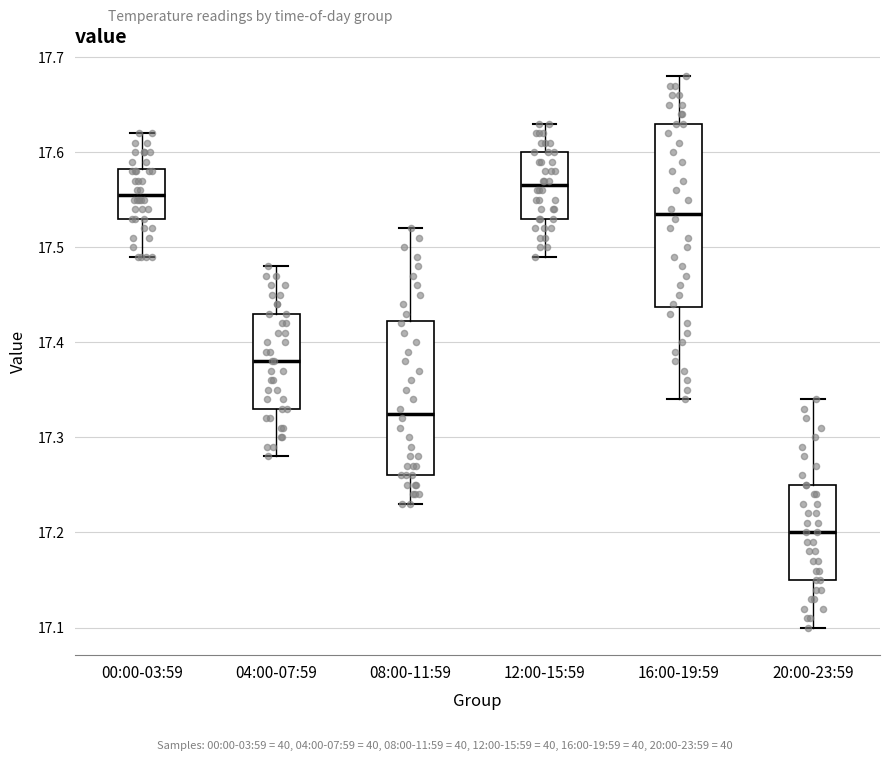

Reading left to right, transcribe this box plot: for each box, give where its median line is, the range the box spans, and where its two whiskers end, as read against the y-axis. The values are not printed on the chart, so give them approximately, as read against the axis.

00:00-03:59: median 17.56, box 17.53 to 17.58, whiskers 17.49 to 17.62
04:00-07:59: median 17.38, box 17.33 to 17.43, whiskers 17.28 to 17.48
08:00-11:59: median 17.33, box 17.26 to 17.42, whiskers 17.23 to 17.52
12:00-15:59: median 17.57, box 17.53 to 17.60, whiskers 17.49 to 17.63
16:00-19:59: median 17.54, box 17.44 to 17.63, whiskers 17.34 to 17.68
20:00-23:59: median 17.20, box 17.15 to 17.25, whiskers 17.10 to 17.34